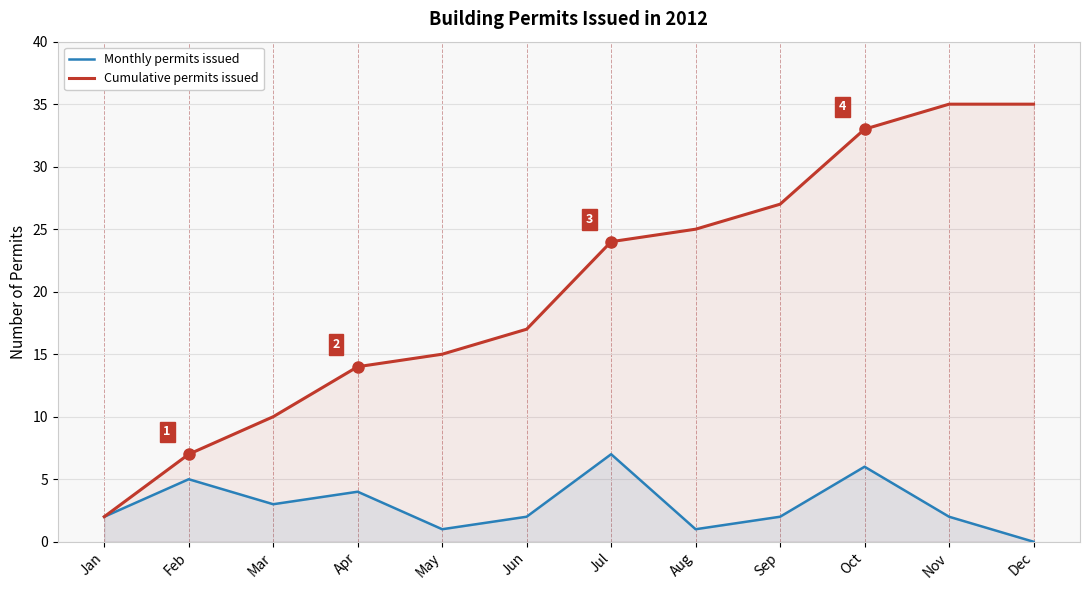

How many values in the Cumulative permits issued series are below 24?

6